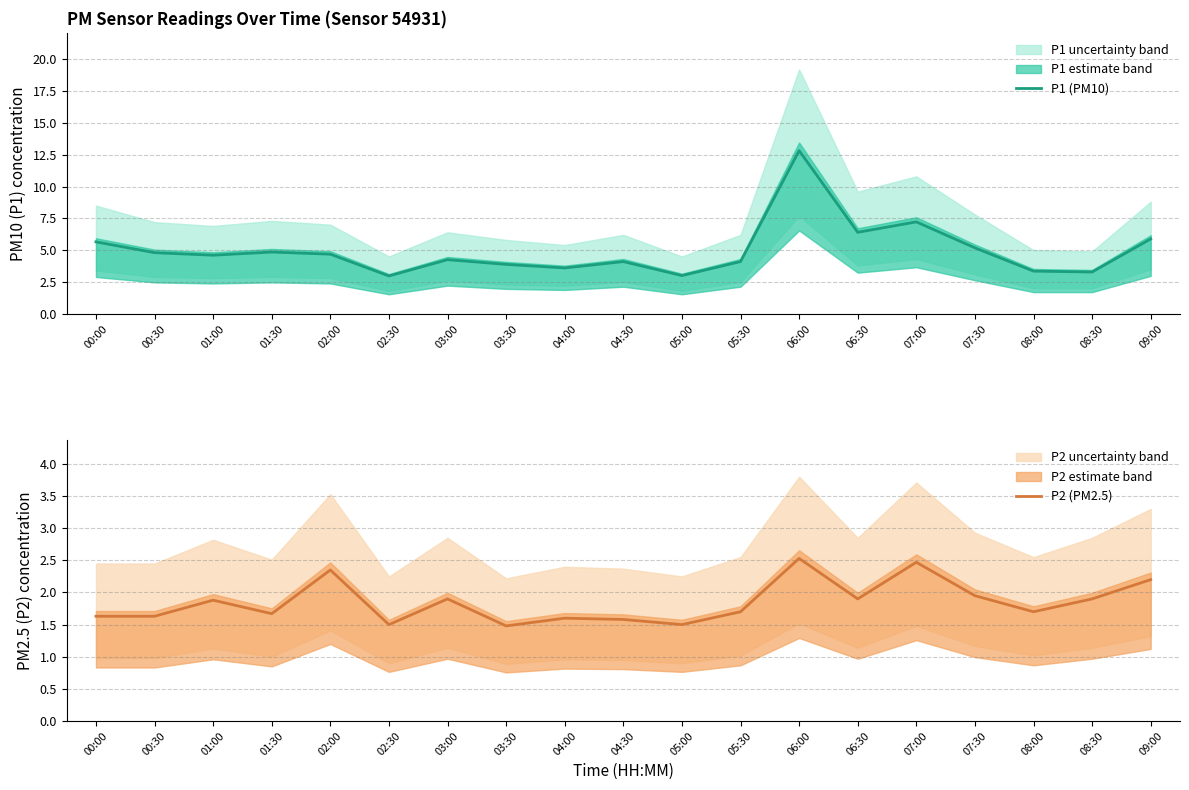

How many lines are shown in the chart?

2